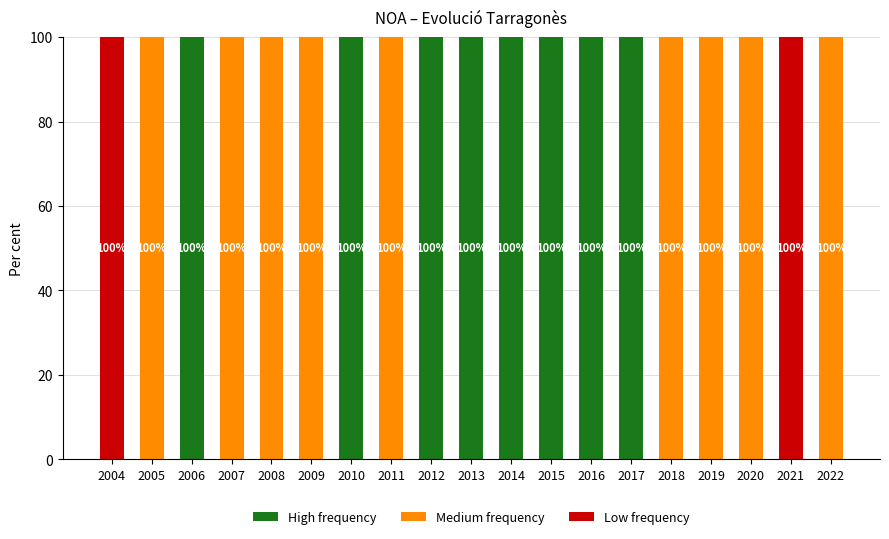

What is the total value across all series at 2022?

100